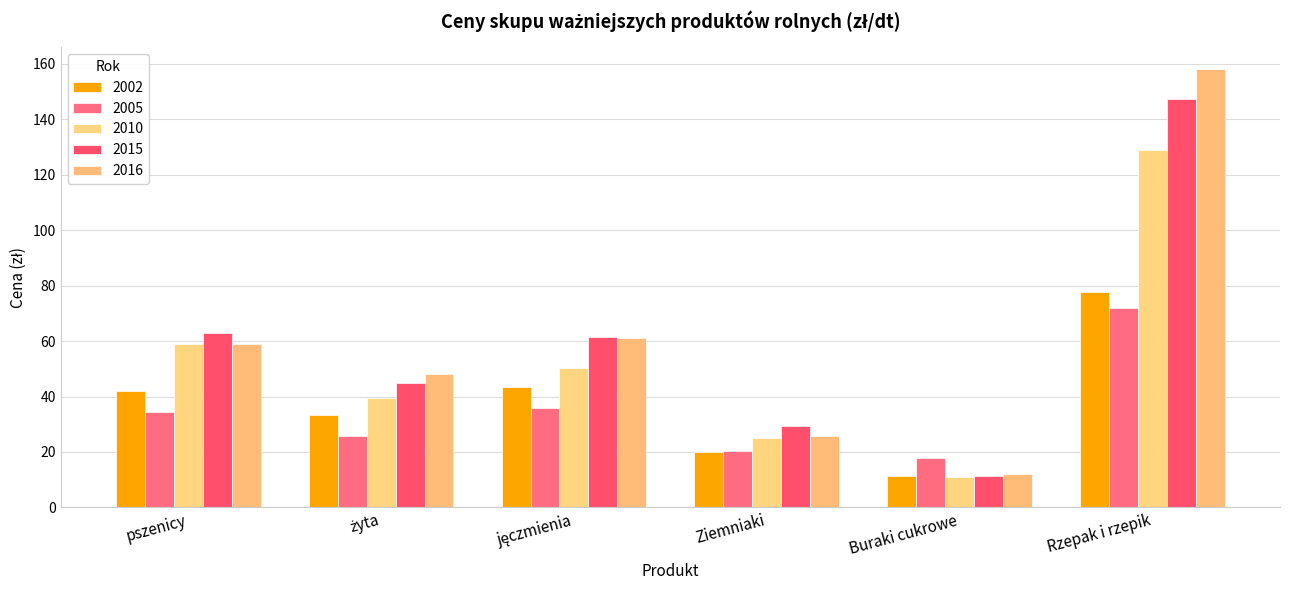

Reading left to right, list all the values displayed in this chart.

2002: 41.8	33.5	43.4	20.0	11.5	77.5
2005: 34.5	25.7	35.8	20.2	17.7	72.0
2010: 59.0	39.6	50.2	24.9	10.8	128.8
2015: 62.7	44.8	61.5	29.5	11.3	147.1
2016: 58.9	48.0	61.1	25.6	12.1	158.0